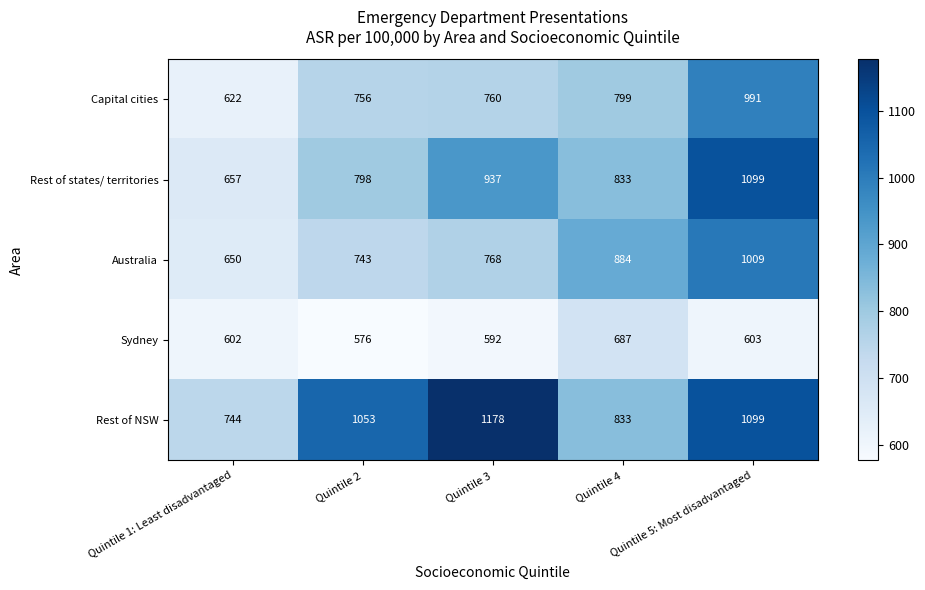

Rank the series at Quintile 3 from lowest to highest value.

Sydney, Capital cities, Australia, Rest of states/ territories, Rest of NSW